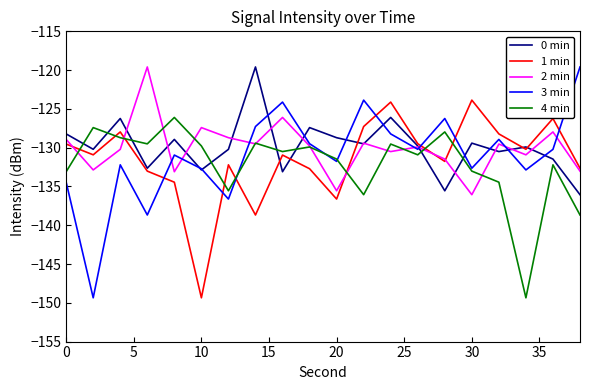

What is the lowest value of the 1 min series?

-149.4